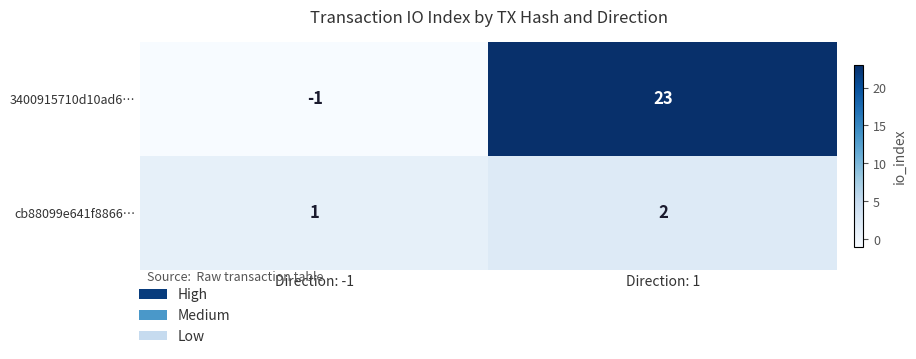

How many values in the 3400915710d10ad6… series are below 23?

1